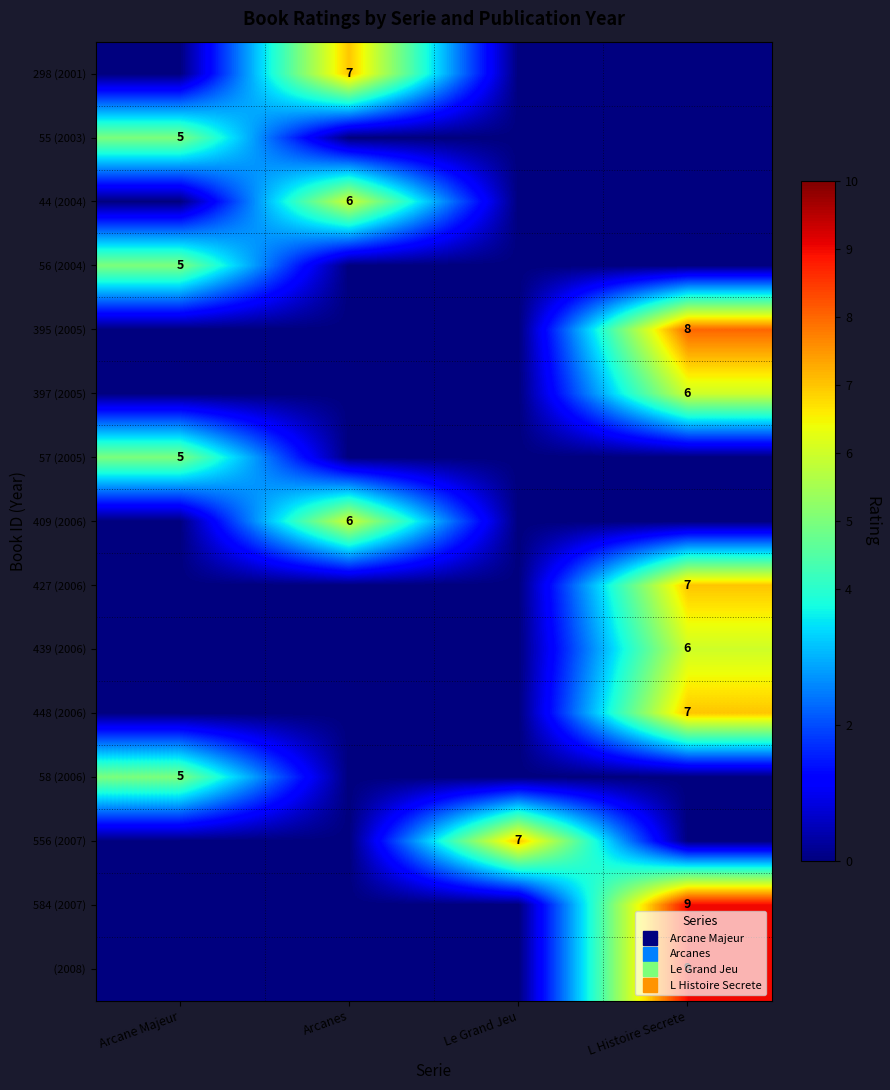

Is it true that 556 (2007) equals -3 at Arcane Majeur?

False